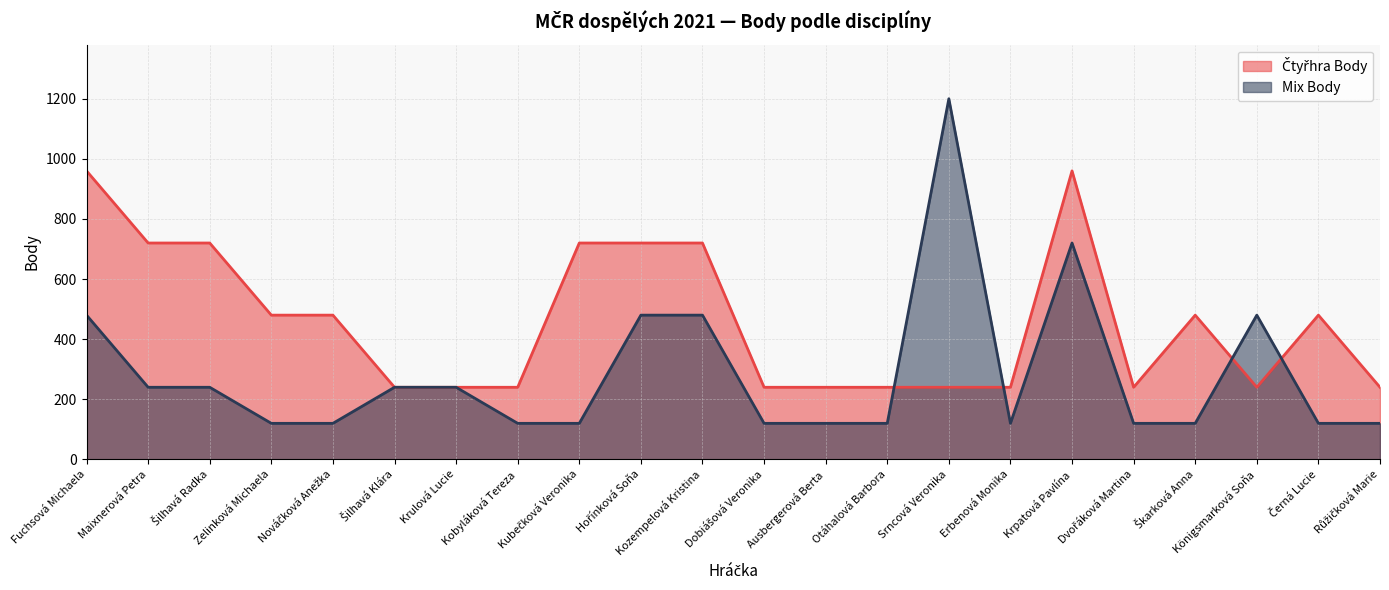

Where do Čtyřhra Body and Mix Body first cross each other?

Otáhalová Barbora and Srncová Veronika